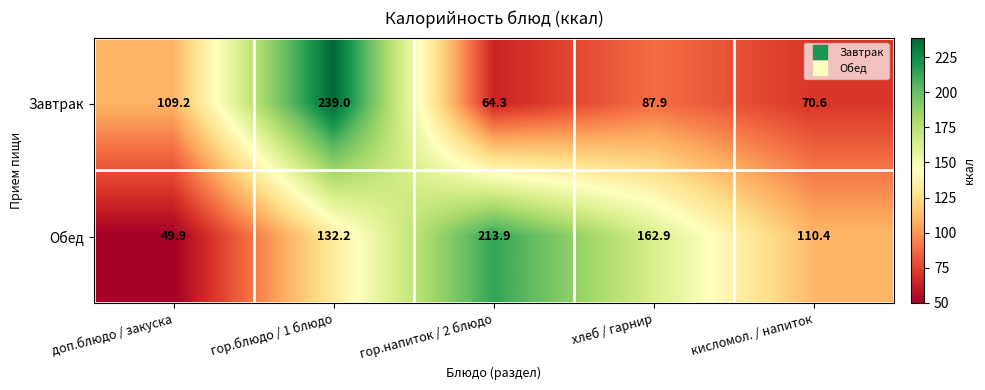

Reading left to right, list all the values displayed in this chart.

Завтрак: 109.2	239.0	64.3	87.9	70.6
Обед: 49.9	132.2	213.9	162.9	110.4